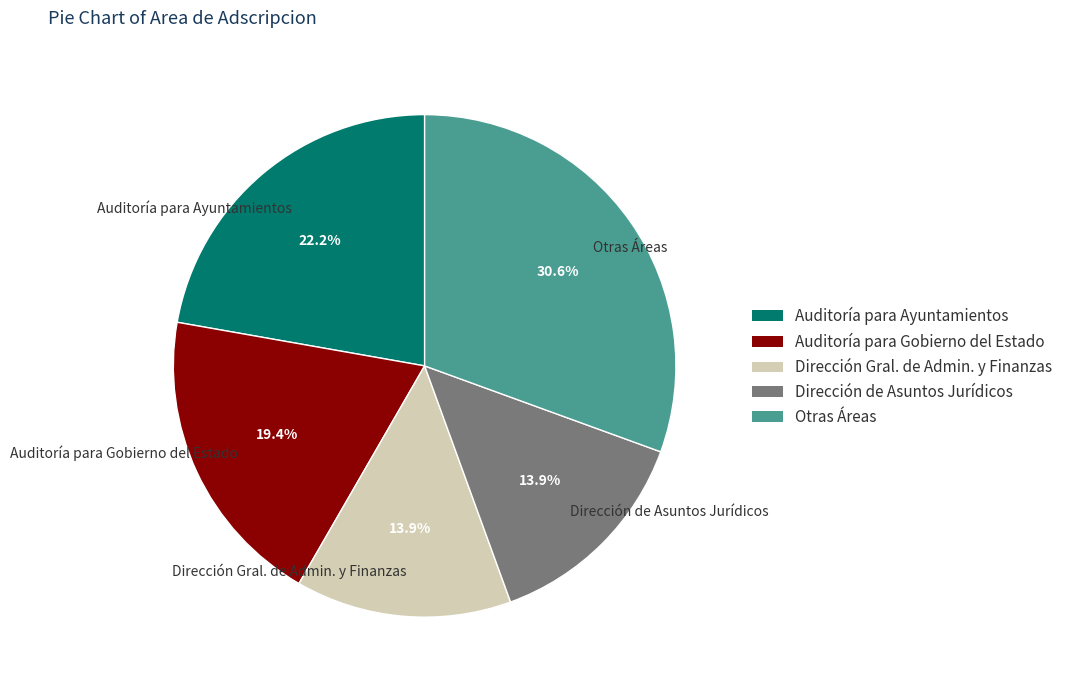

Which slice is the largest?

Otras Áreas